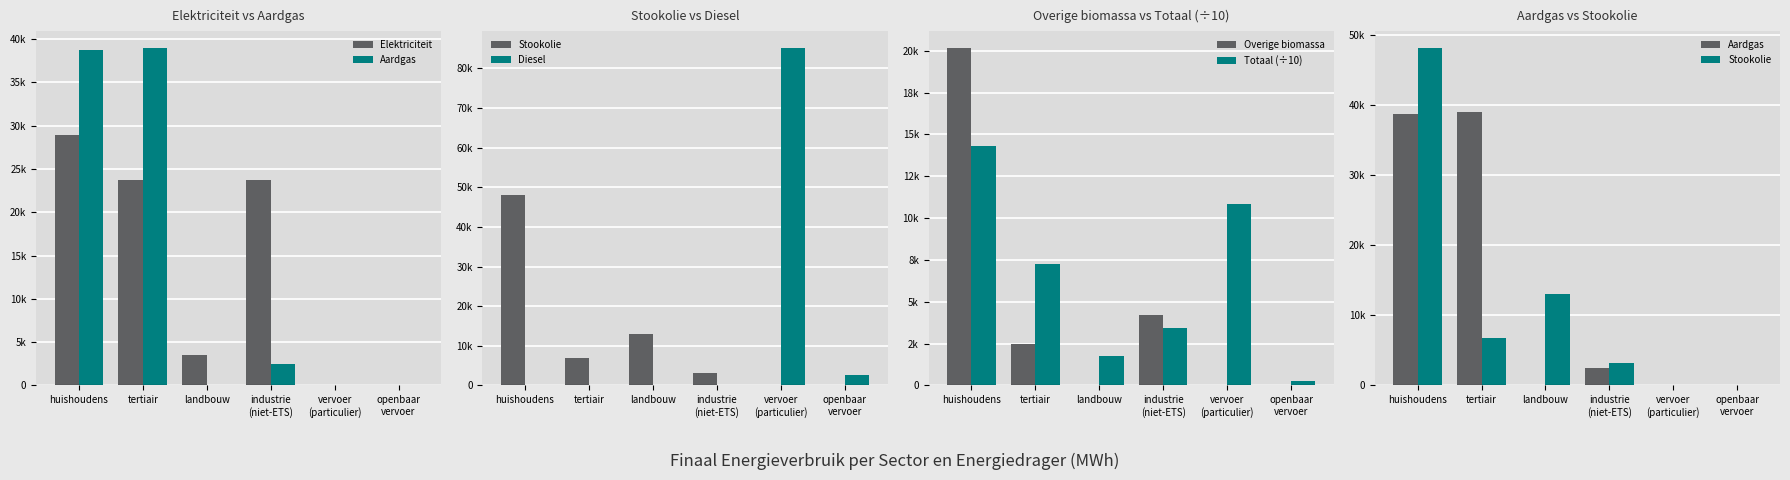

Reading right to left, extract all data points from this chart.

Elektriciteit: 0.0	29.5	23693.4	3550.6	23771.1	28968.3
Aardgas: 0.0	73.2	2524.7	85.1	38954.6	38725.4
Stookolie: 0.0	0.0	3217.5	12978.1	6783.4	48114.7
Diesel: 2638.7	85111.5	0.0	0.0	0.0	0.0
Overige biomassa: 0.0	0.0	4197.4	0.0	2483.8	20150.5
Totaal (÷10): 272.1	10829.9	3442.1	1727.9	7256.1	14334.0